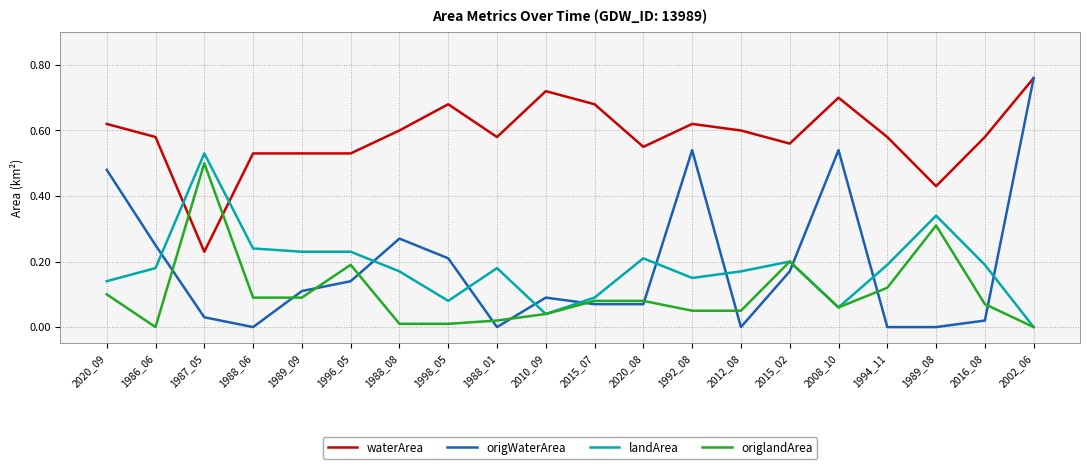

What position from the right is 2015_07?

10